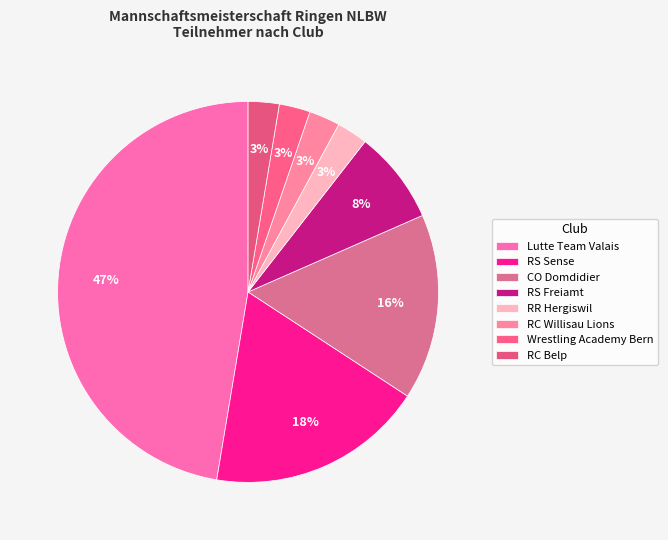

Does Lutte Team Valais represent more than half of the total?

No